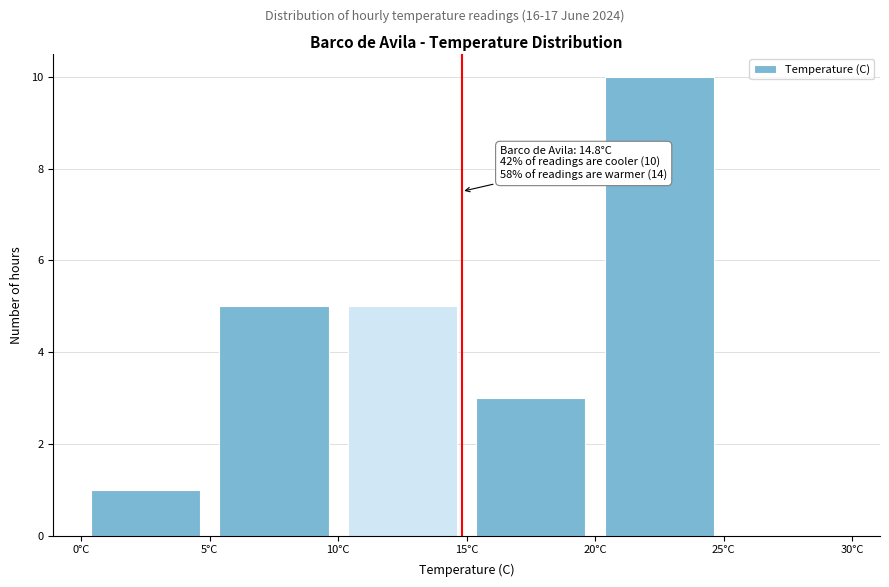

Over which range of the x-axis is the bar tallest?

20 to 25